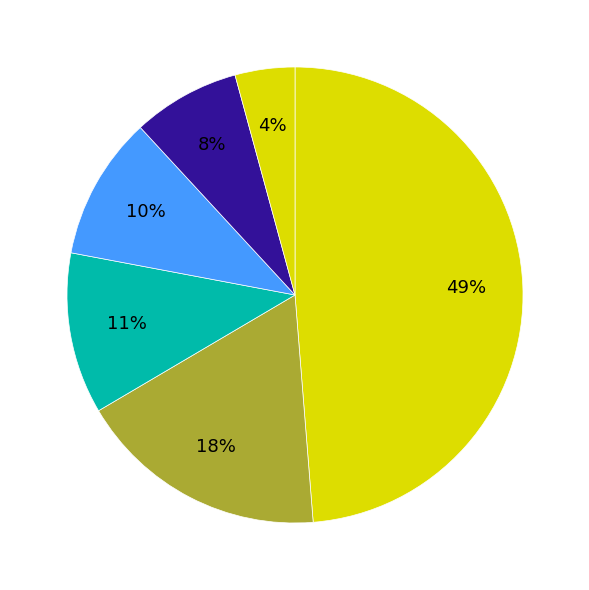

Count the number of slices in the pie.

6